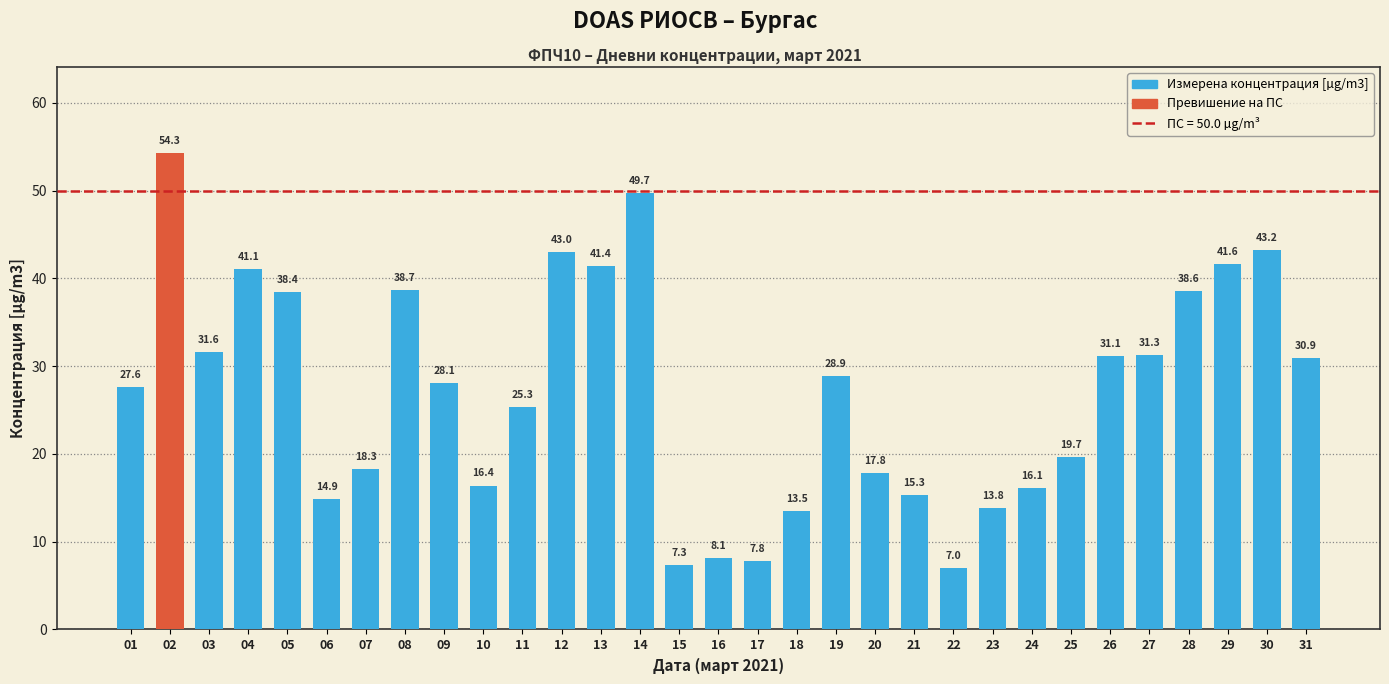

Reading right to left, what are all the values shown in this chart?

30.9	43.2	41.6	38.6	31.3	31.1	19.7	16.1	13.8	7.0	15.3	17.8	28.9	13.5	7.8	8.1	7.3	49.7	41.4	43.0	25.3	16.4	28.1	38.7	18.3	14.9	38.4	41.1	31.6	54.3	27.6